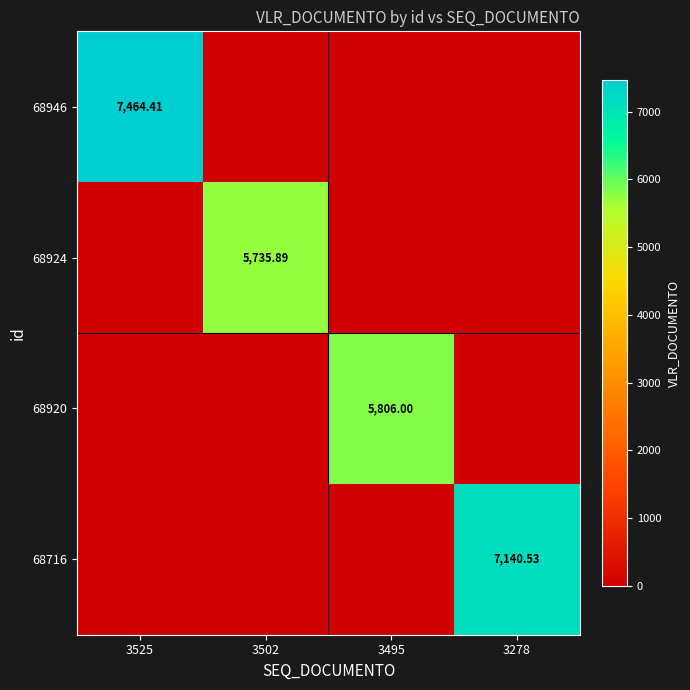

At how many categories does at least one series exceed 4258?

4